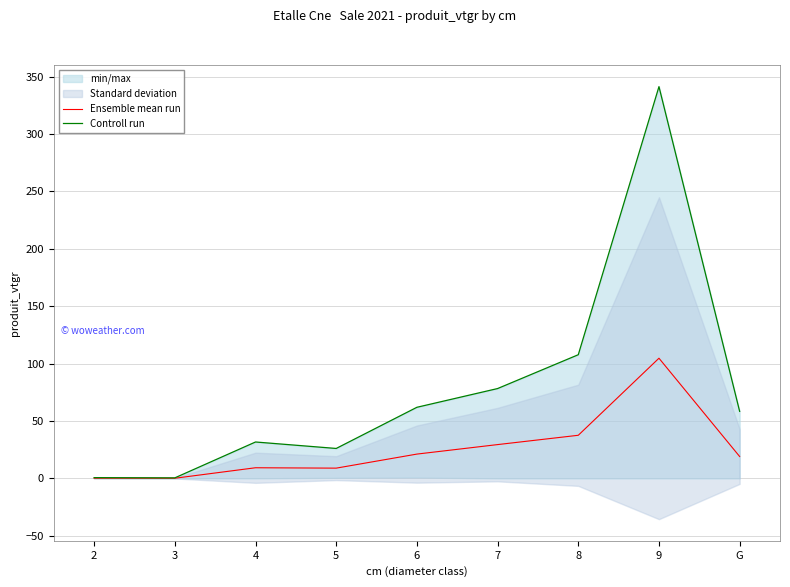

What is the highest value of the Ensemble mean run series?

104.7